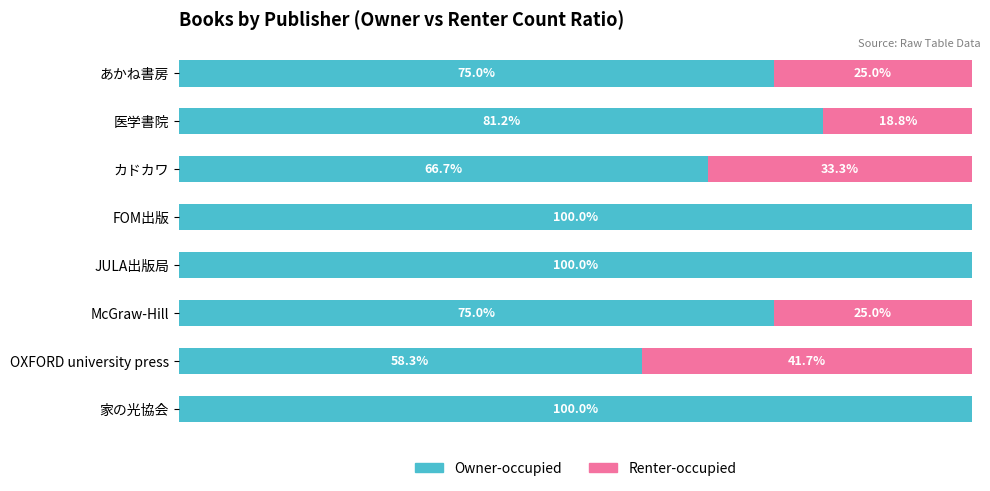

Count the Owner-occupied values in the range 75 to 100.

6